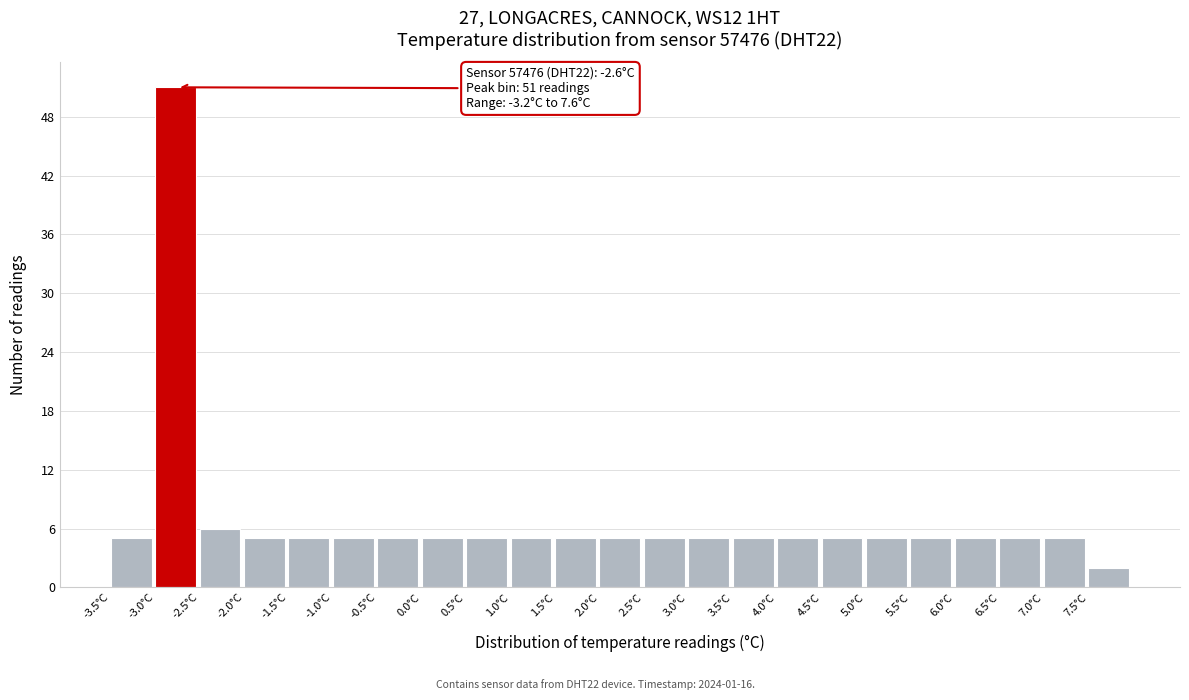

Which range on the x-axis has the tallest bar?

-3.0 to -2.5